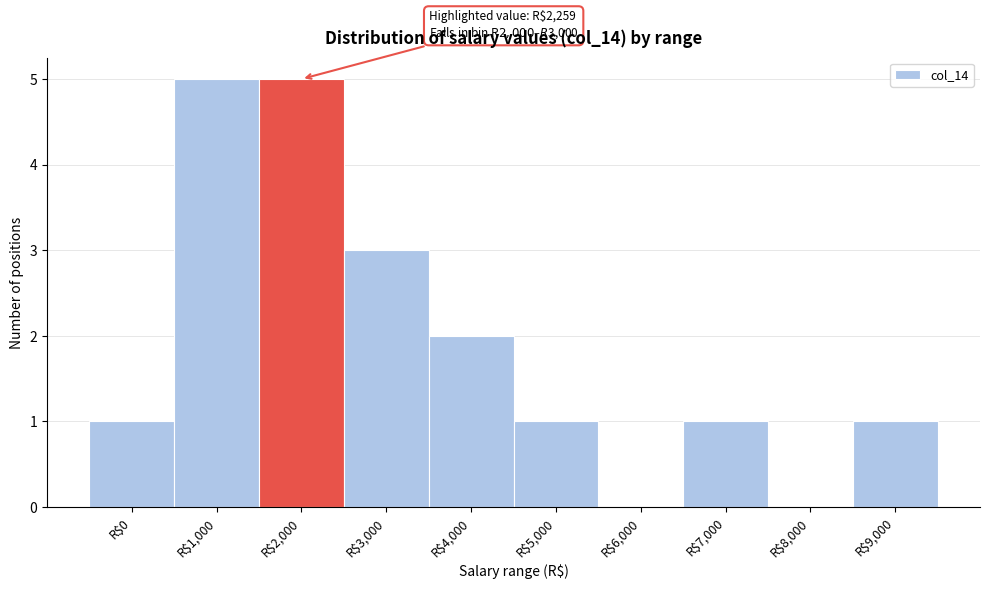

What is the greatest value displayed?

5